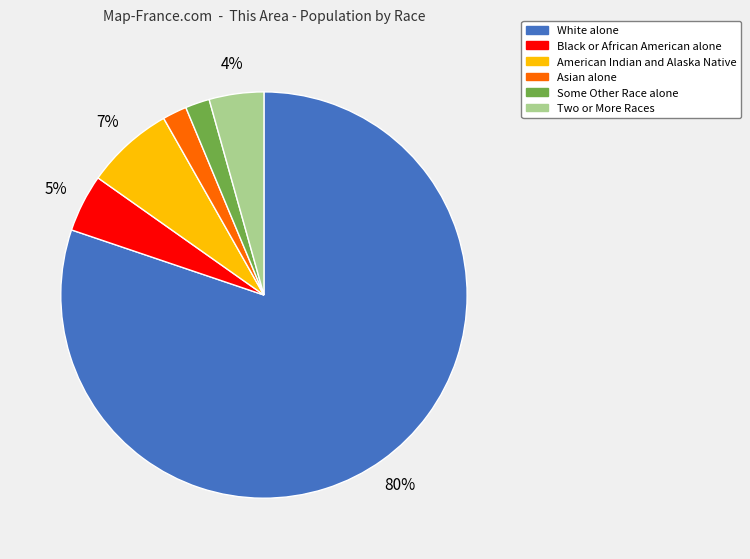

Which slice is the largest?

White alone